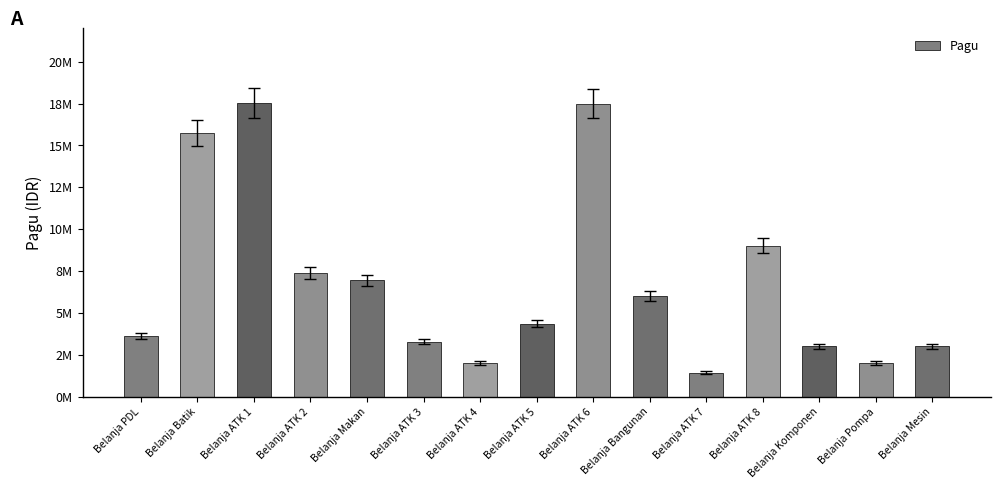

Is it true that the value at Belanja ATK 6 is 3791374?

False